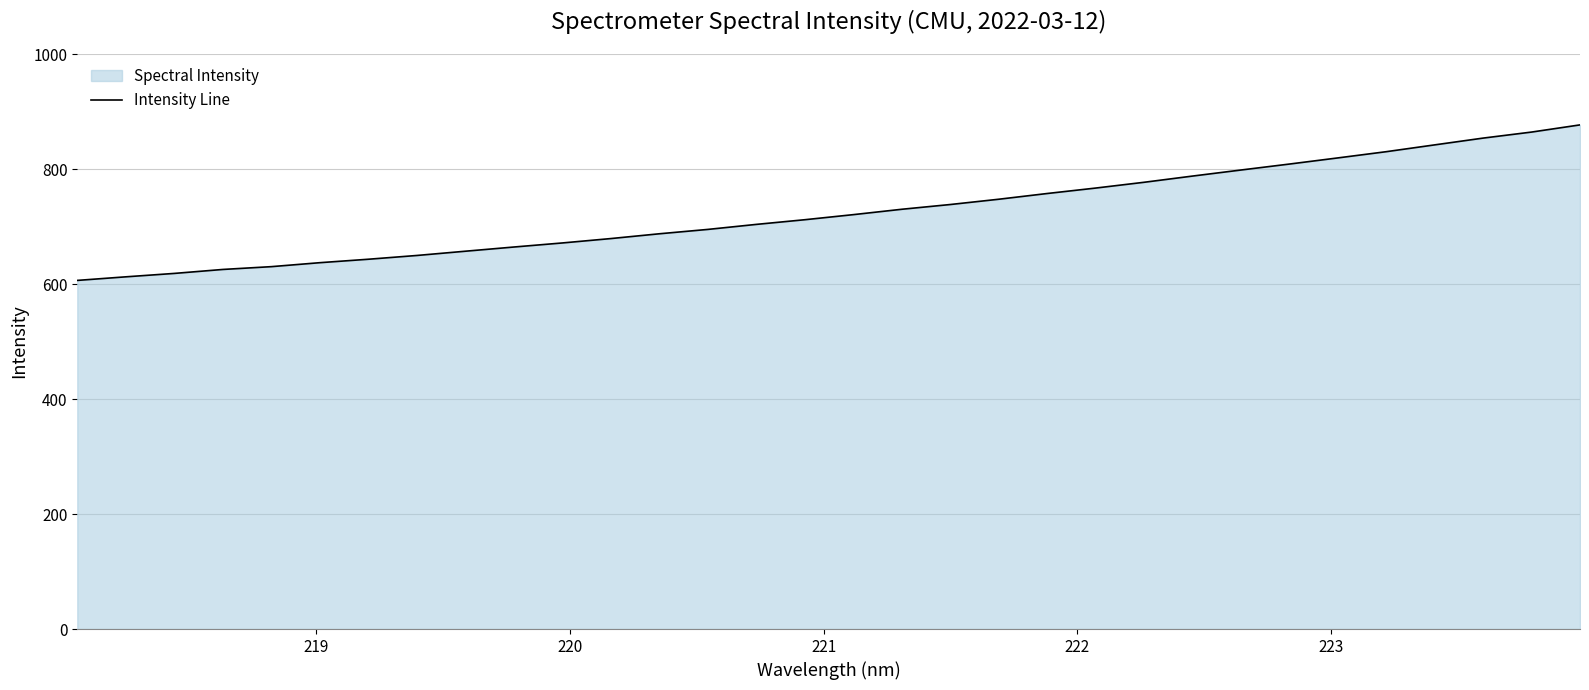

What is the difference between the maximum and minimum values?

270.5